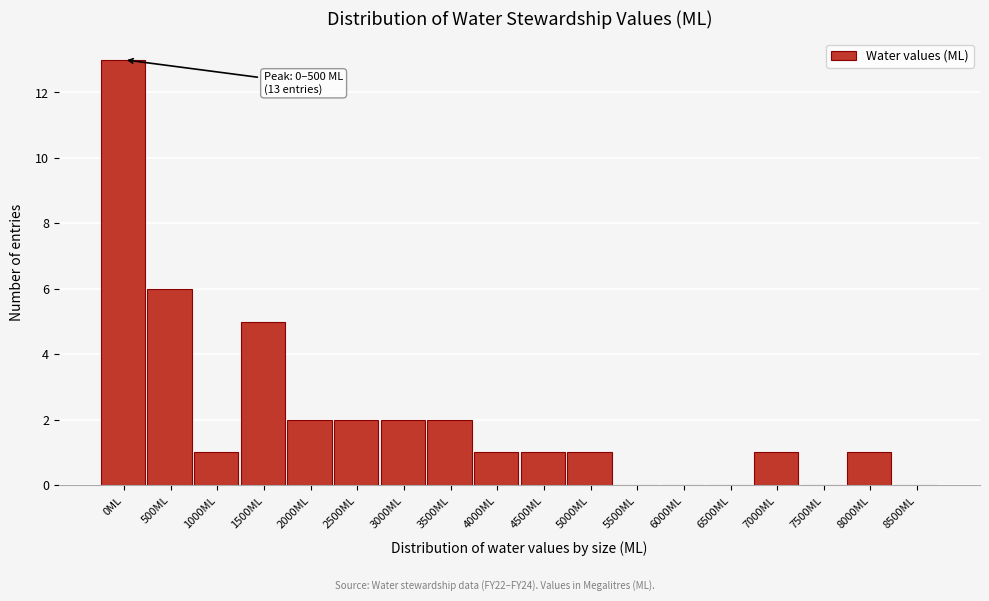

Reading left to right, transcribe all the data shown in this chart.

0ML=13	500ML=6	1000ML=1	1500ML=5	2000ML=2	2500ML=2	3000ML=2	3500ML=2	4000ML=1	4500ML=1	5000ML=1	5500ML=0	6000ML=0	6500ML=0	7000ML=1	7500ML=0	8000ML=1	8500ML=0